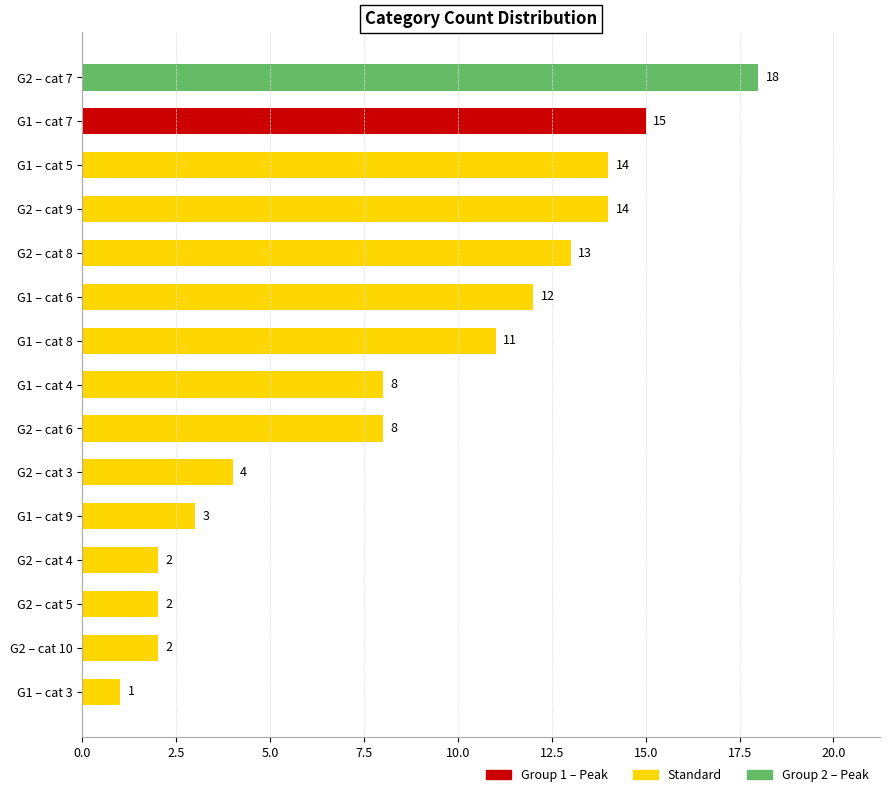

What is the difference between the values at G2 – cat 3 and G2 – cat 7?

14